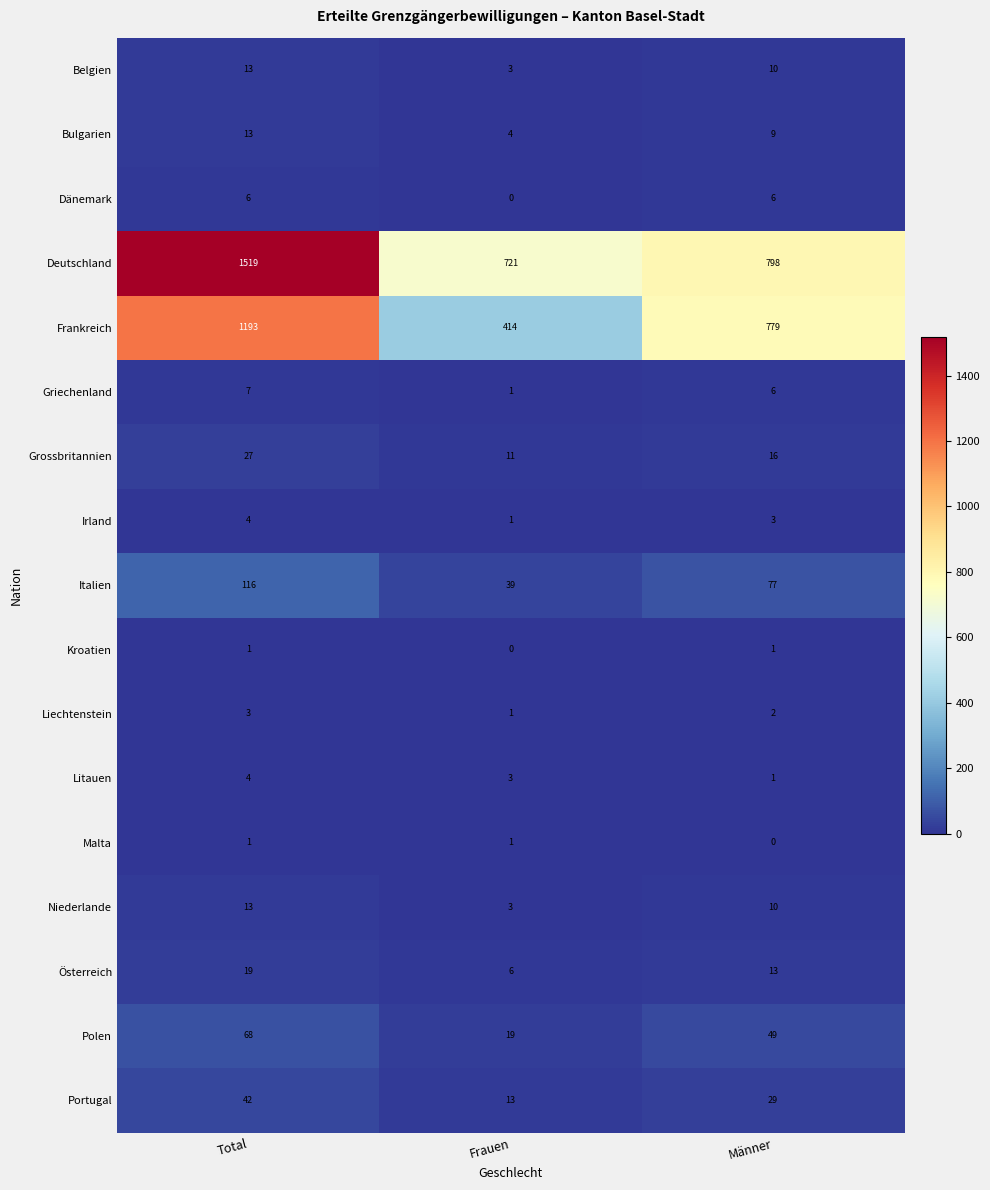

At which category is the sum across all series the highest?

Total